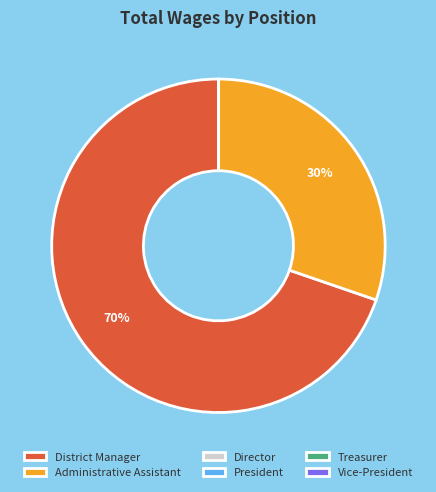

To the nearest percent, what is the difference between the largest and smallest slice percentages?

70%